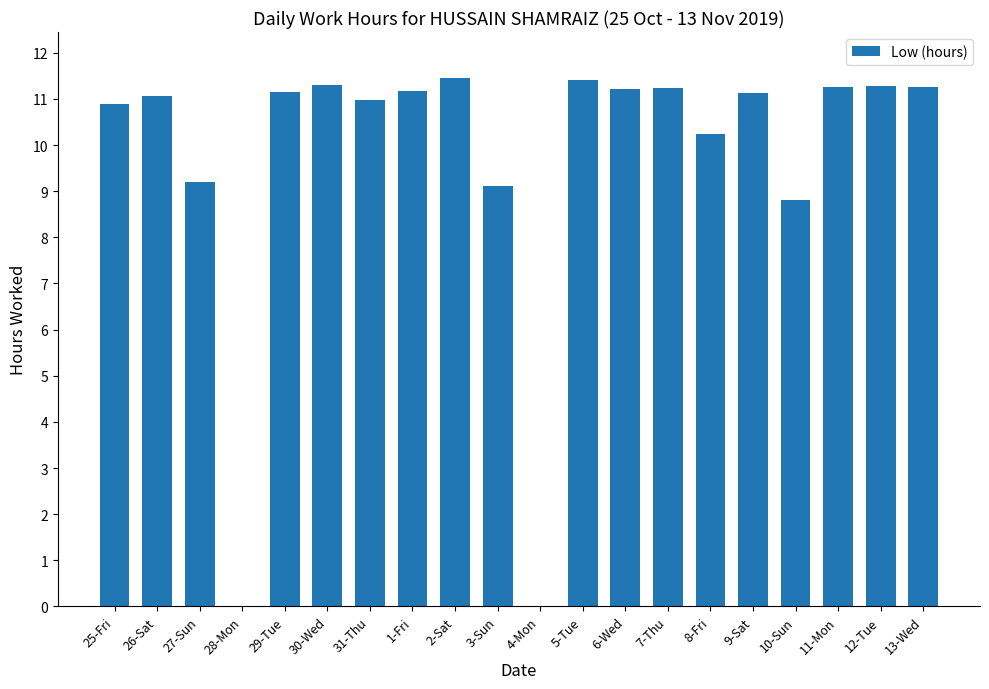

What is the change in value from 8-Fri to 9-Sat?

+0.9